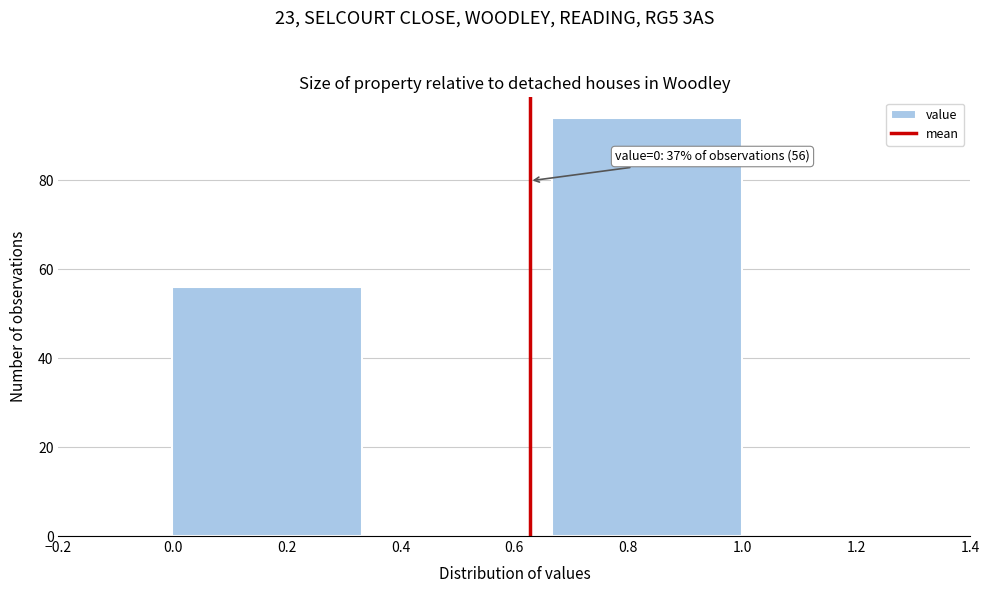

Over which range of the x-axis is the bar tallest?

0.66 to 1.00